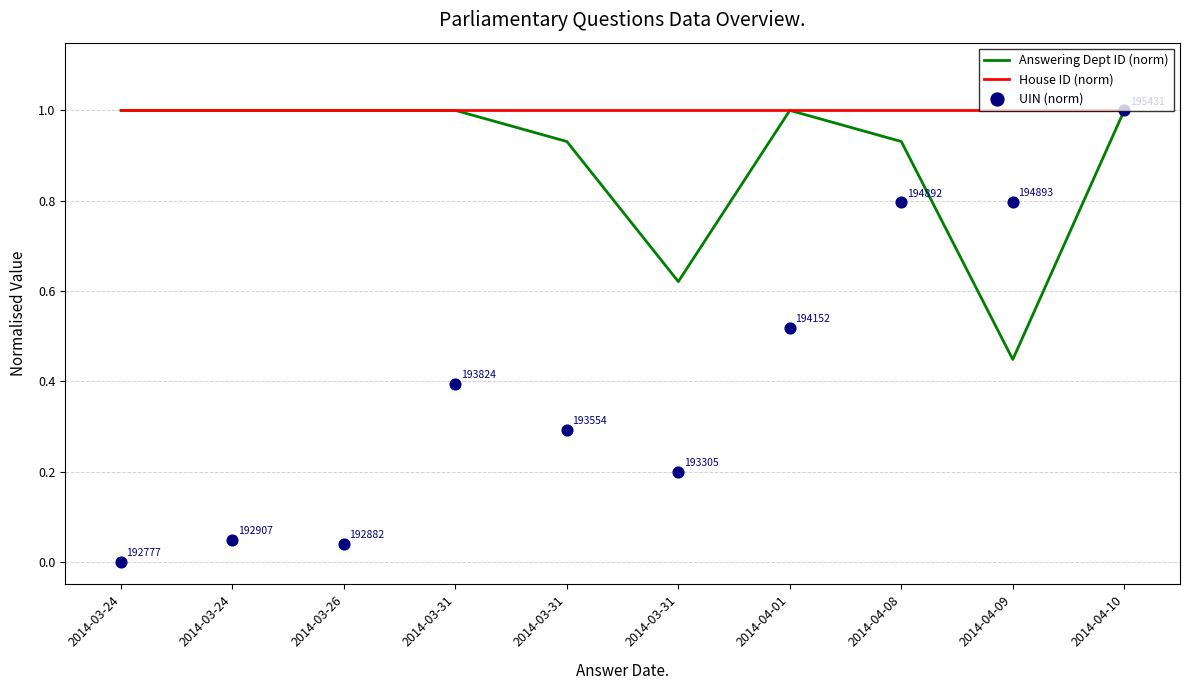

Which series reaches the minimum Y coordinate?

UIN (norm)